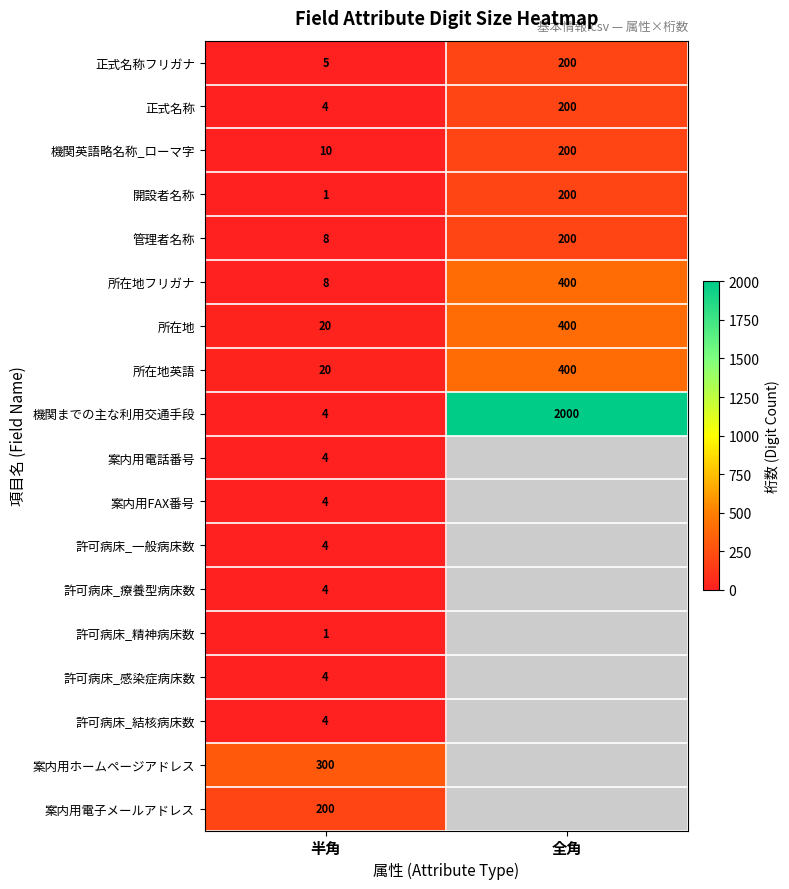

What is the average value of the 所在地 series?

210